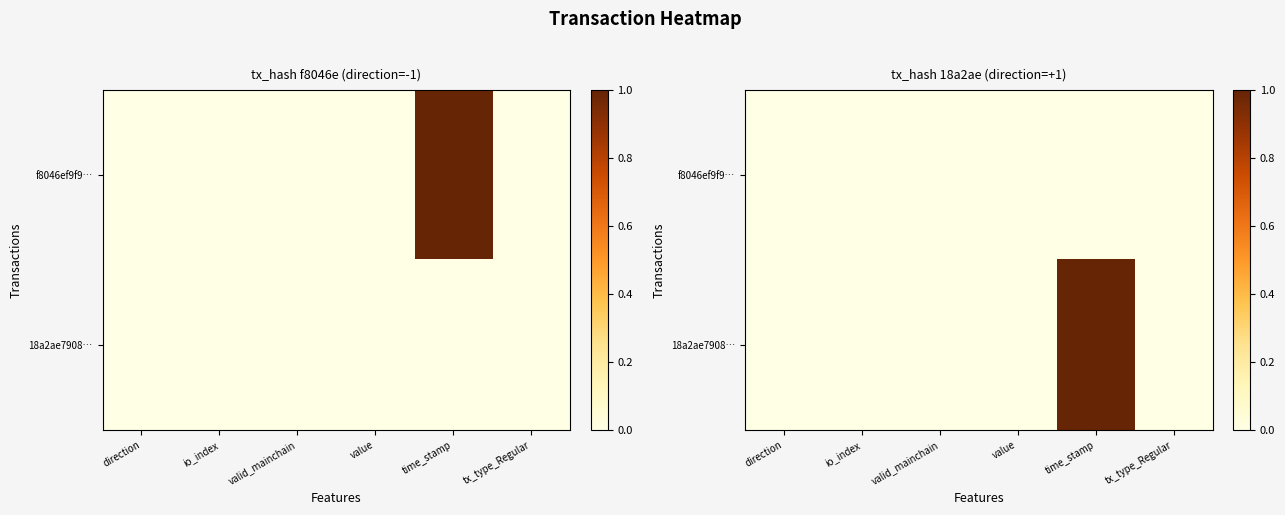

Which category has the lowest value across all series?

direction